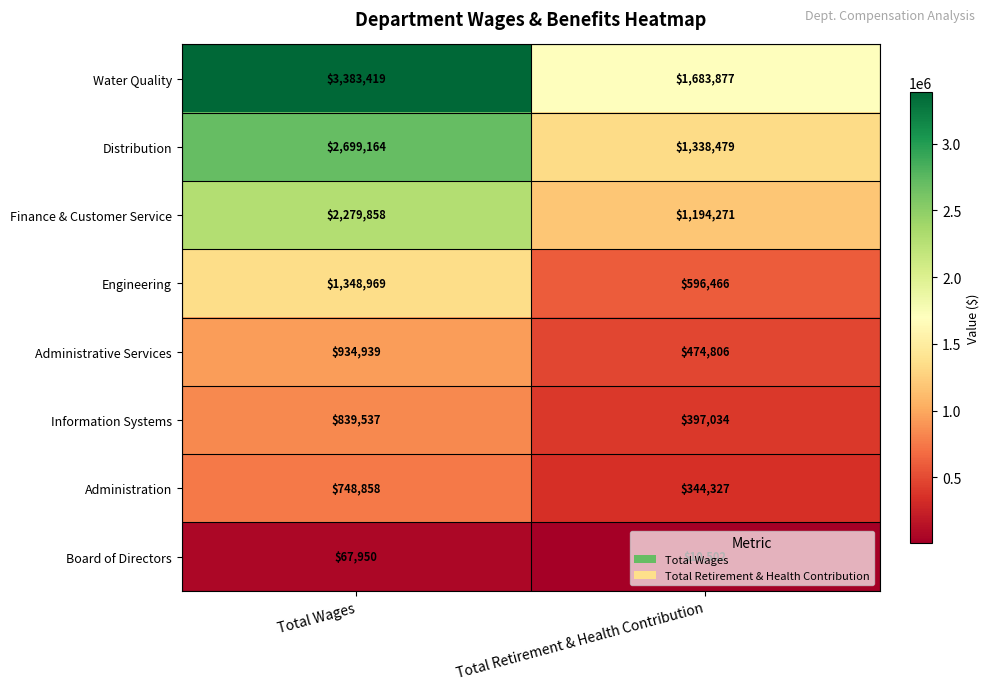

What is the smallest value displayed?

10502